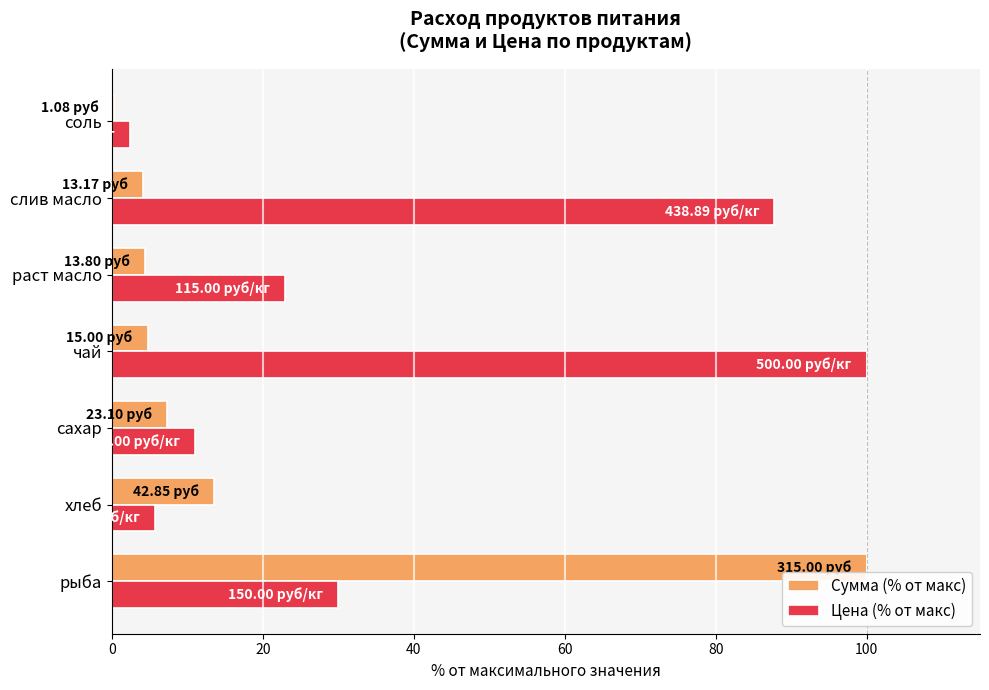

At which label is Сумма (% от макс) closest to 50?

хлеб